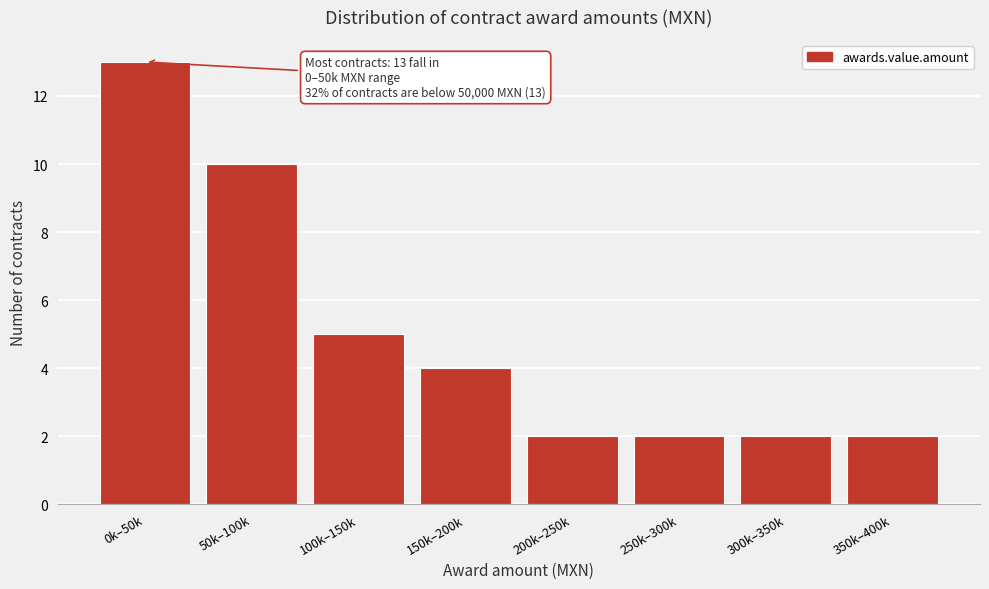

Reading left to right, what are all the values shown in this chart?

13	10	5	4	2	2	2	2